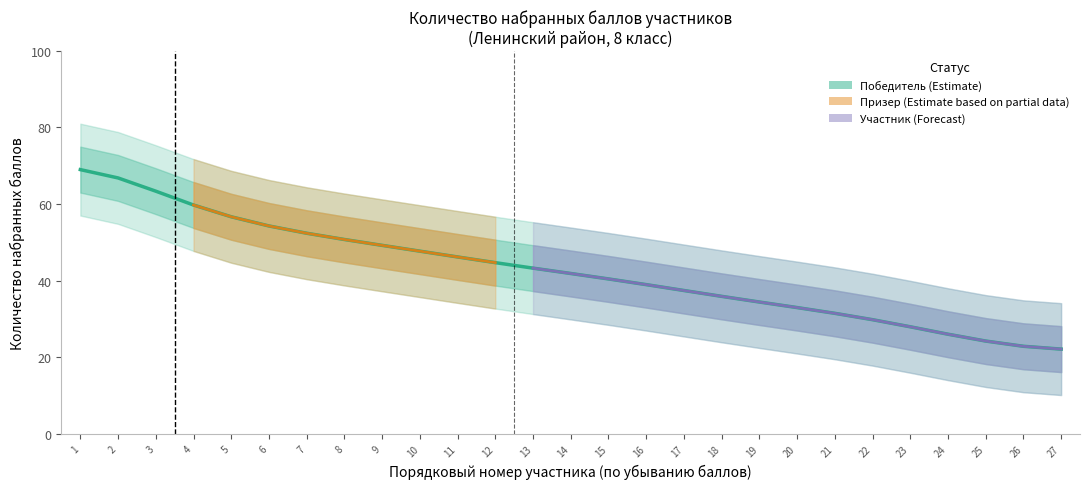

Count the number of data series in this chart.

3